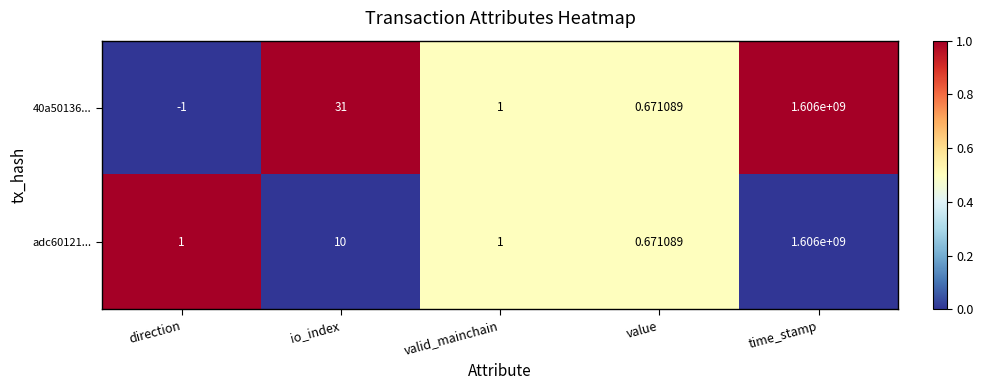

What is the spread (max minus min) of values at io_index?

21.0